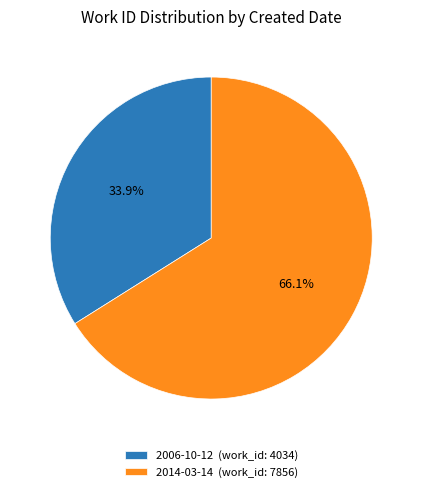

To the nearest percent, what is the average slice percentage?

50%